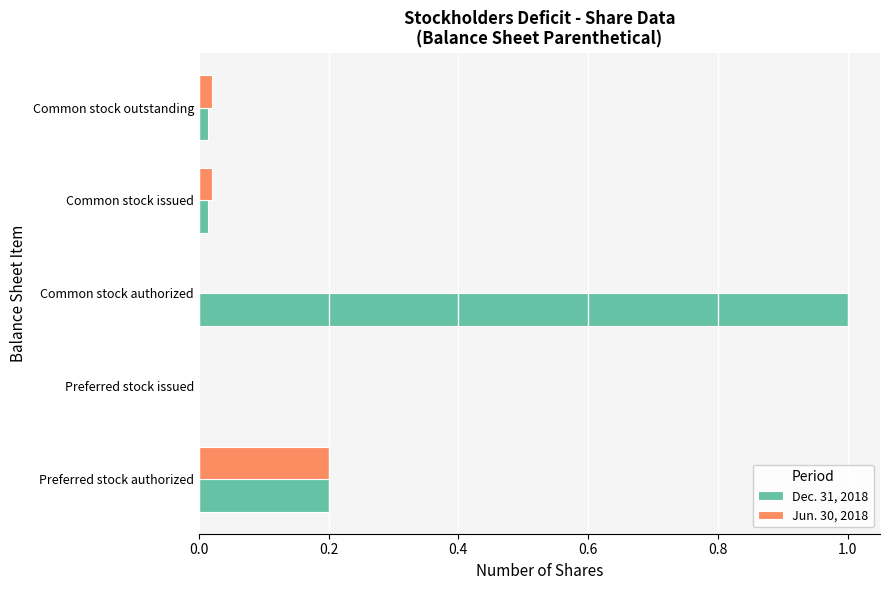

Is it true that Dec. 31, 2018 equals 0.2 at Preferred stock authorized?

True